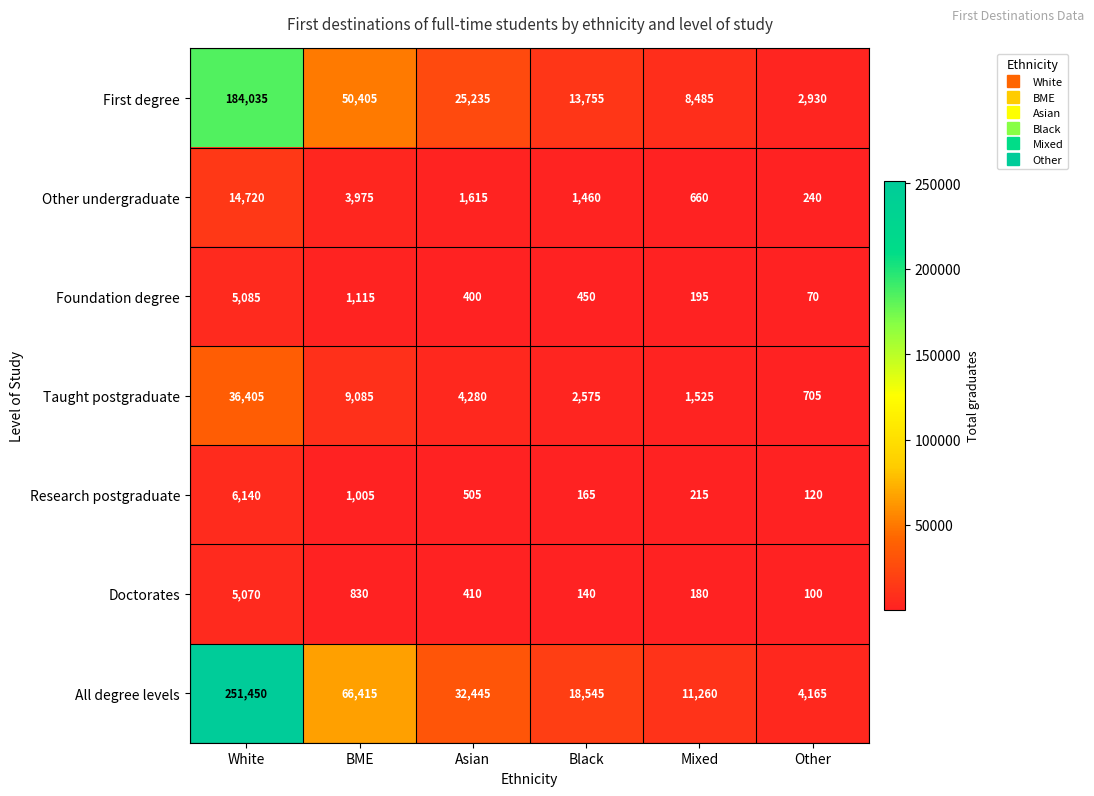

What is the average value of the Research postgraduate series?

1358